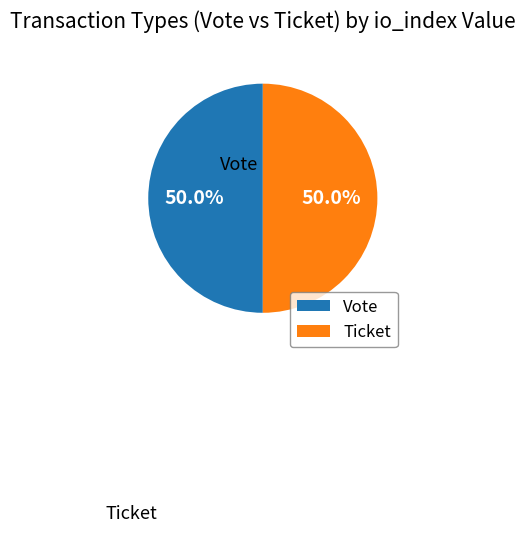

Which slice is the largest?

Vote